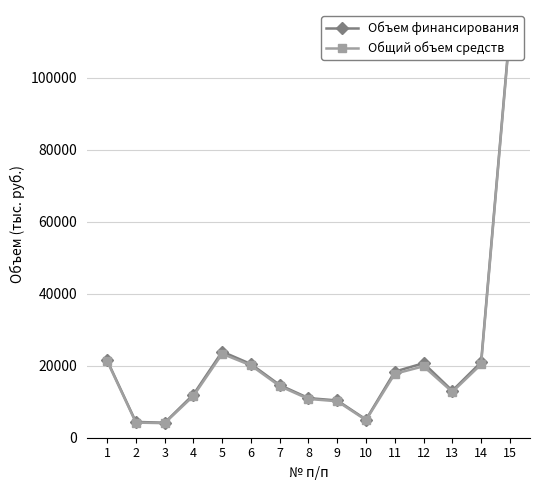

Rank the series by their average value, from lowest to highest.

Общий объем средств, Объем финансирования